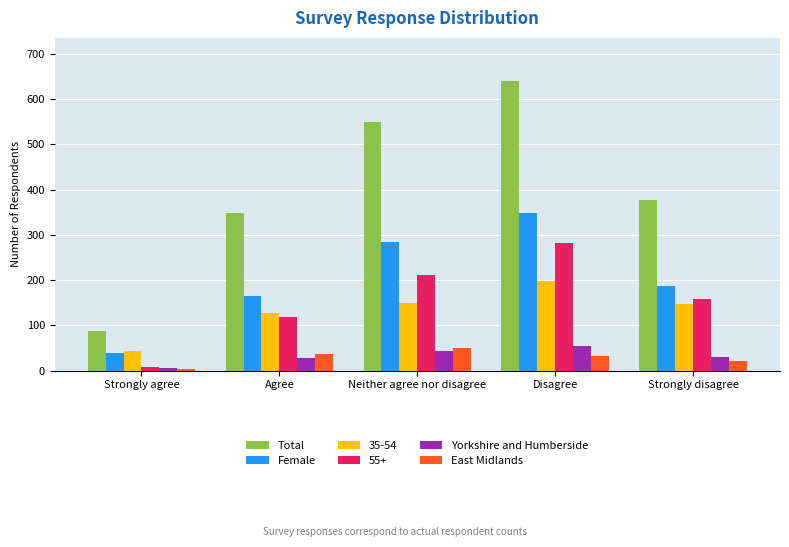

The value of Yorkshire and Humberside at Strongly disagree is 31. True or false?

True